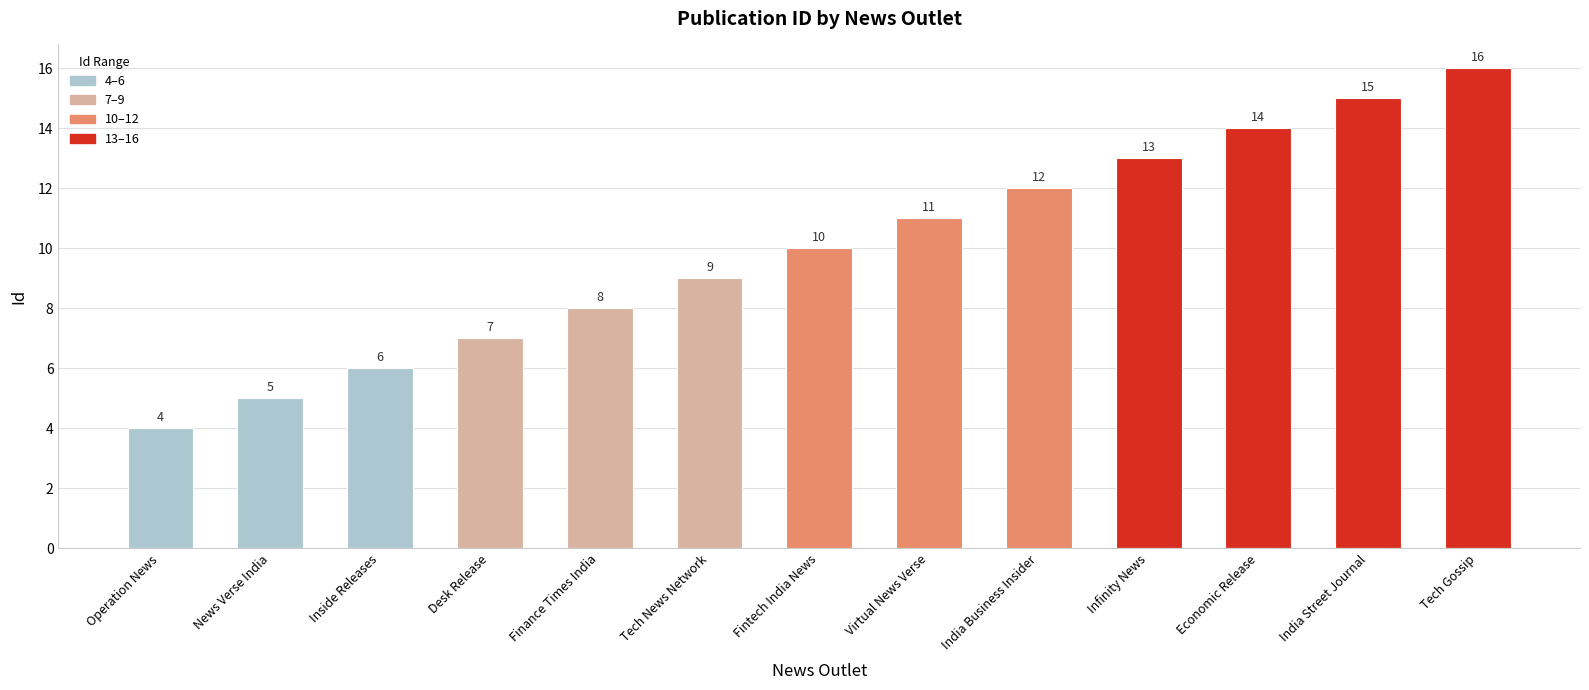

What is the minimum value shown in the chart?

4